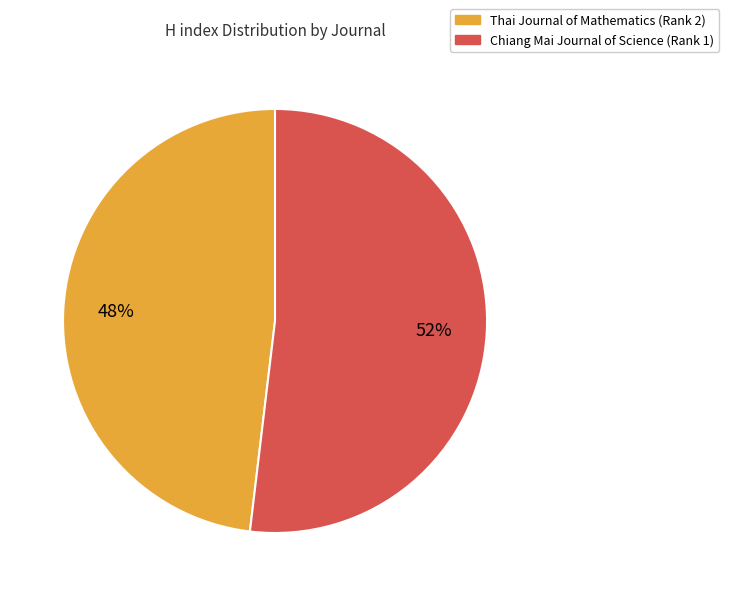

What is the smallest slice in the pie chart?

Thai Journal of Mathematics (Rank 2)